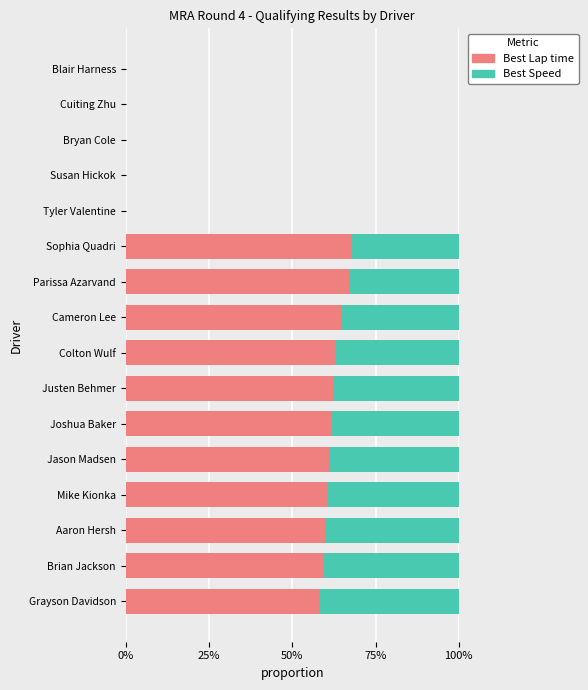

What are all the series names shown in the legend?

Best Lap time, Best Speed